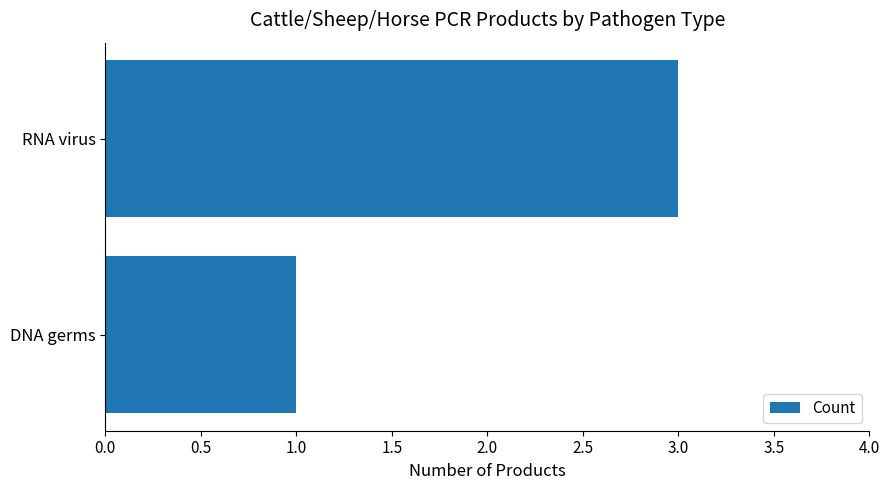

Which category has the lowest value across all series?

DNA germs